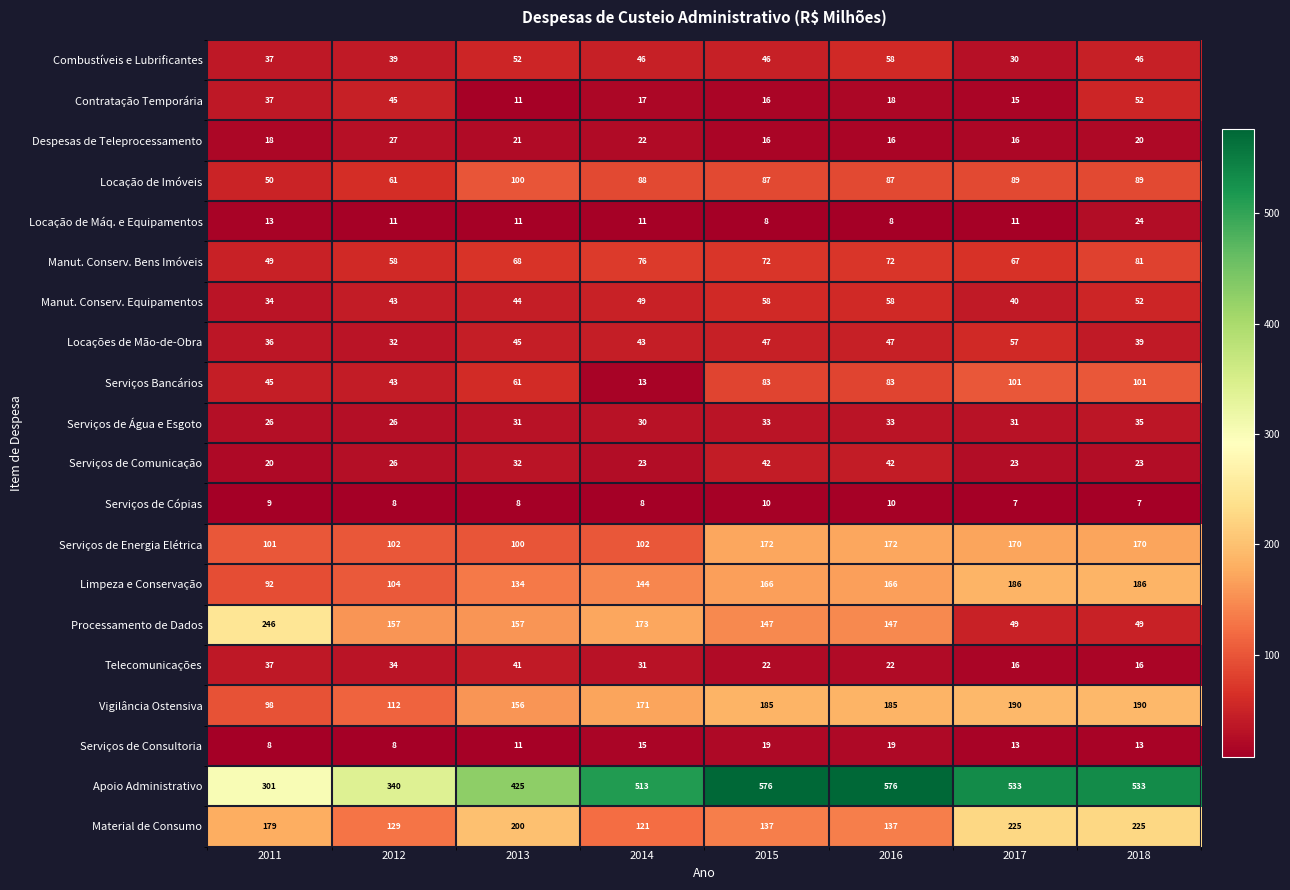

Read the Combustíveis e Lubrificantes value at 2014, to the nearest 5.

45